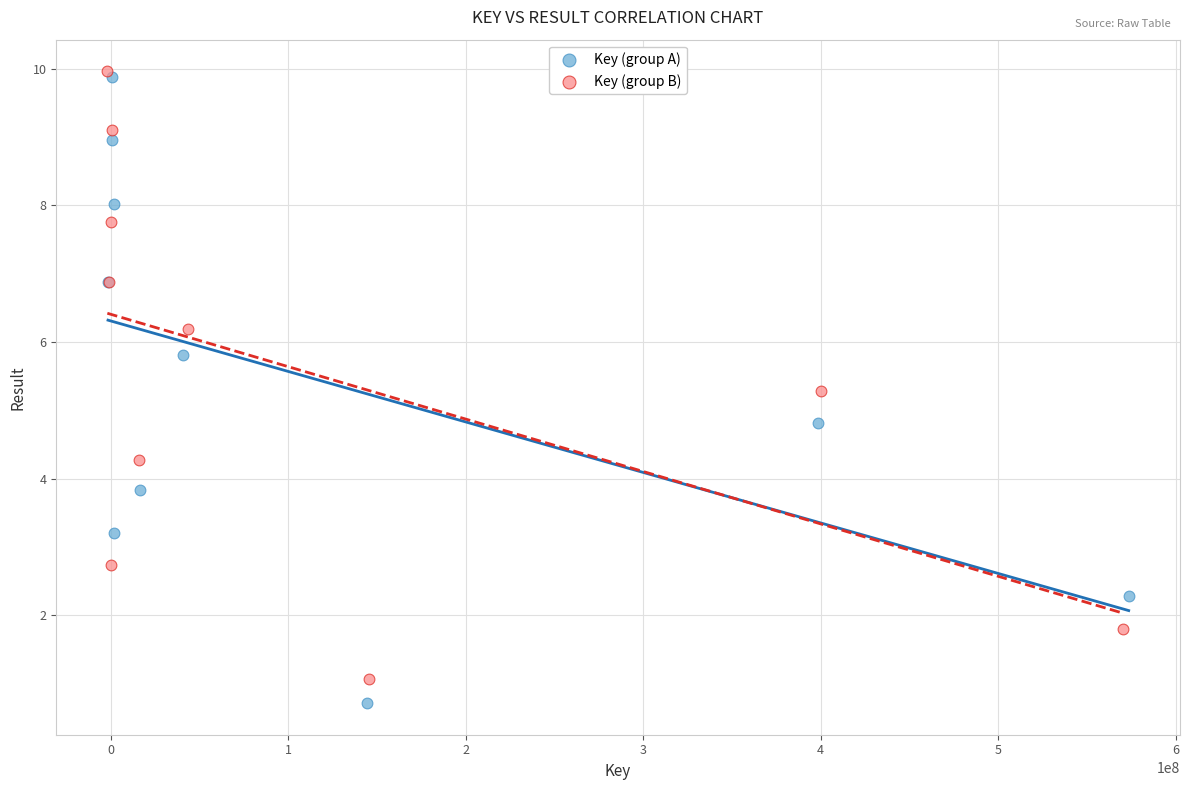

Which series has the largest Y range (max minus min)?

Key (group A)